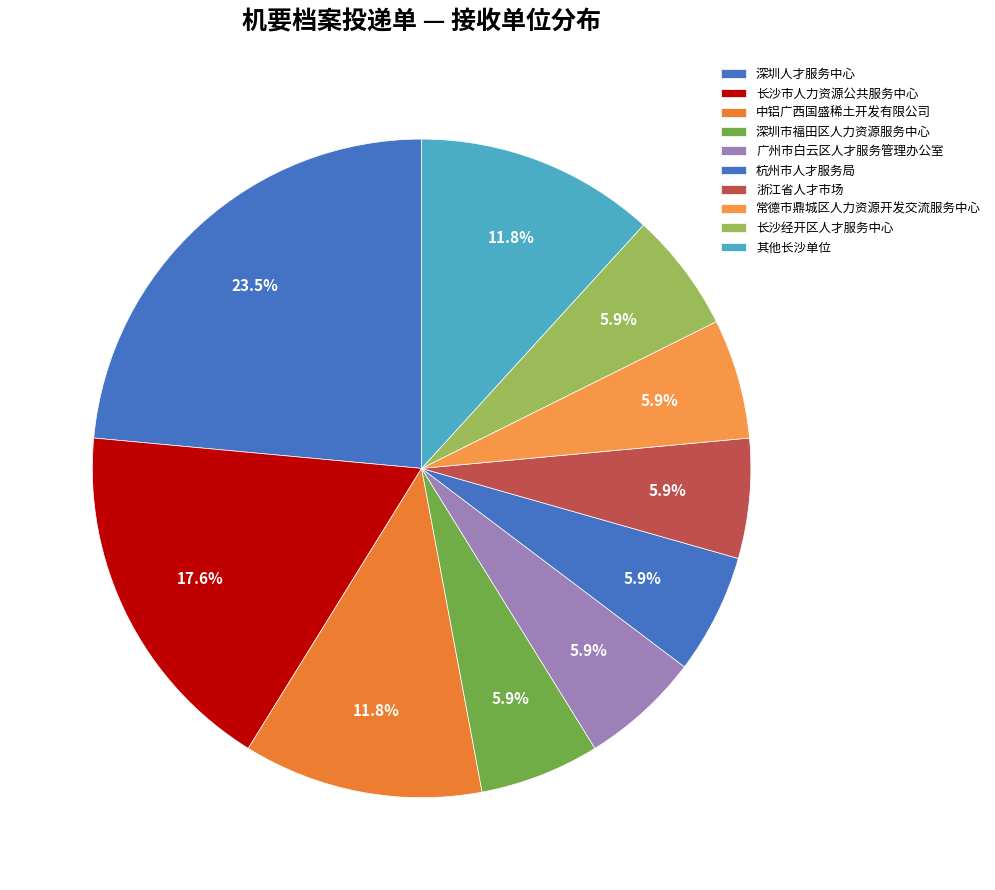

Which category has the biggest portion of the pie?

深圳人才服务中心